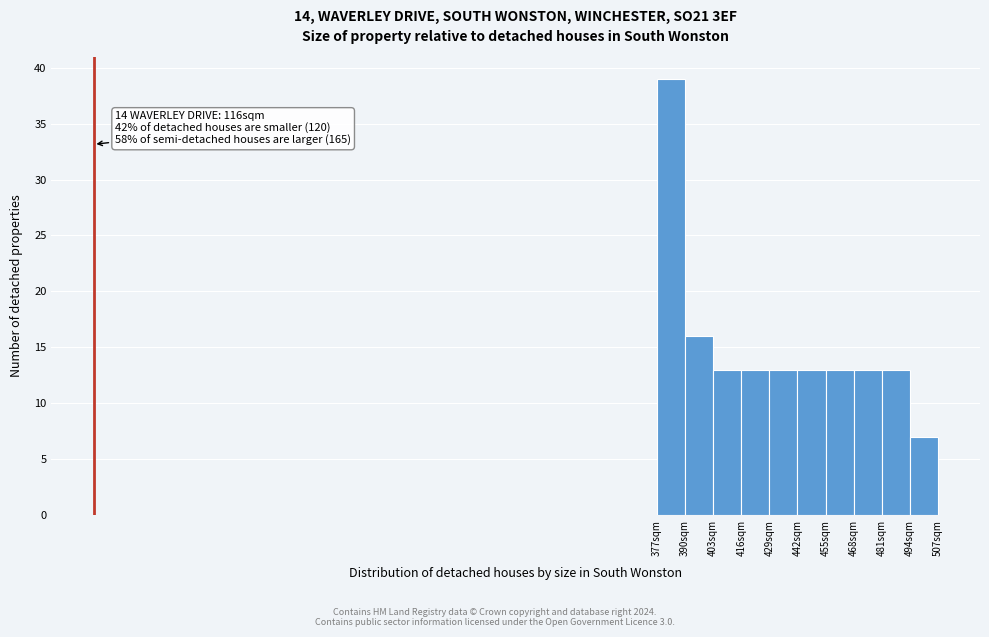

Over which range of the x-axis is the bar tallest?

377 to 390